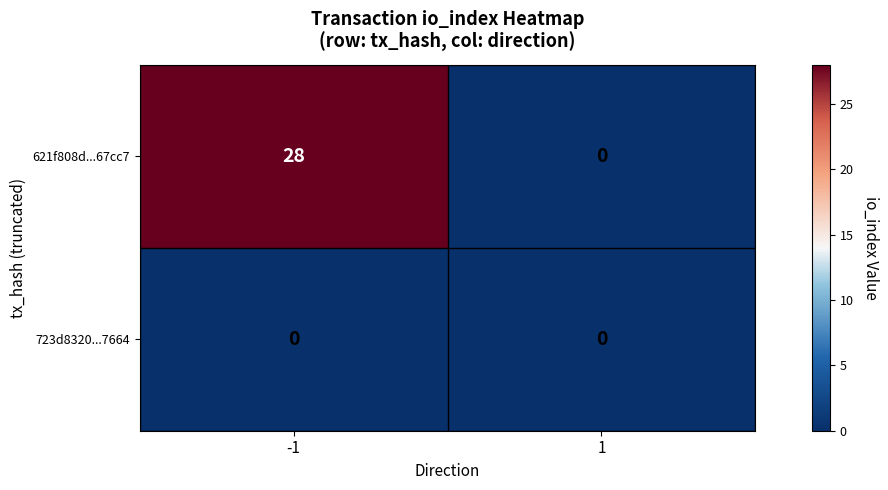

What is the difference between the maximum and minimum values in the 621f808d...67cc7 series?

28